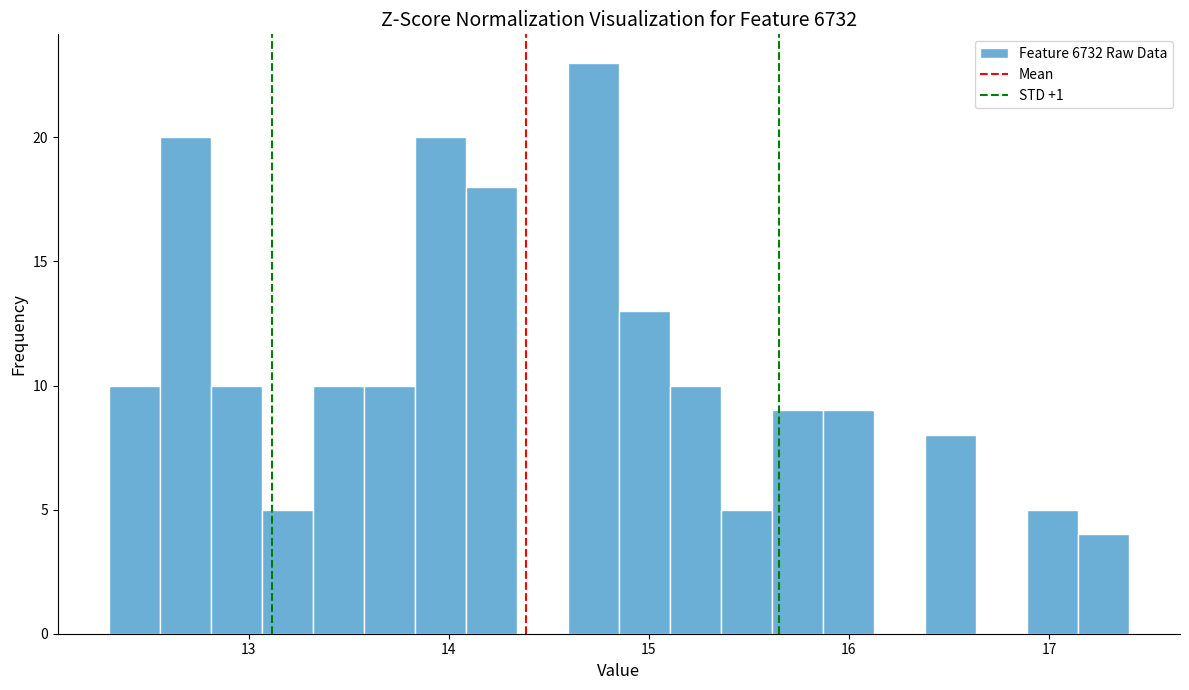

Read against the x-axis, roughly where is the centre of the tallest bar?

14.7